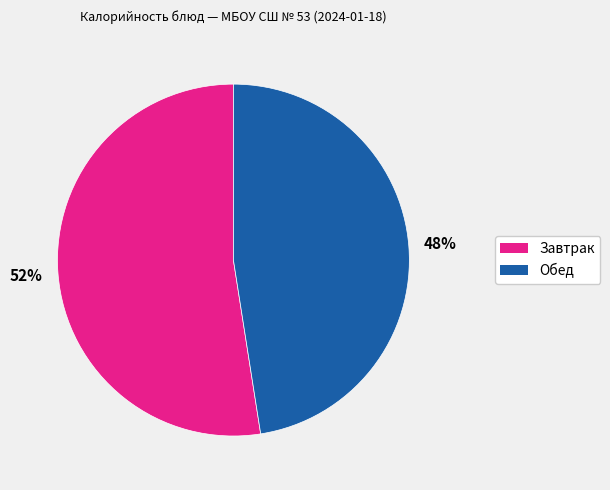

Is it true that Завтрак is 46% of the pie?

False